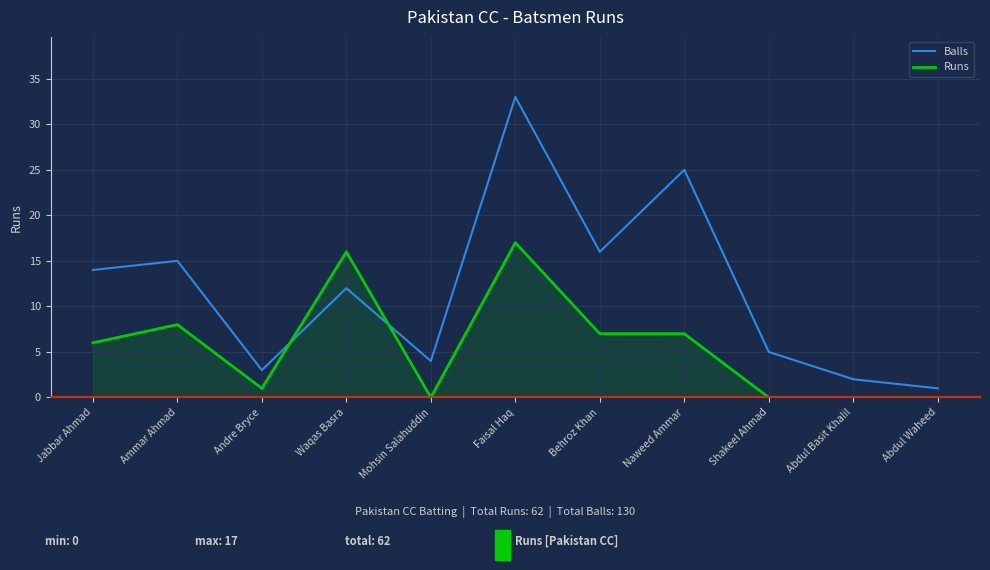

Which category has the highest value across all series?

Faisal Haq